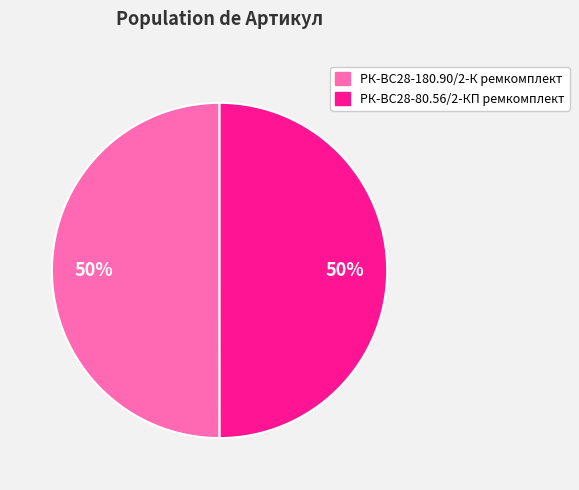

To the nearest percent, what portion does РК-ВС28-80.56/2-КП ремкомплект represent?

50%